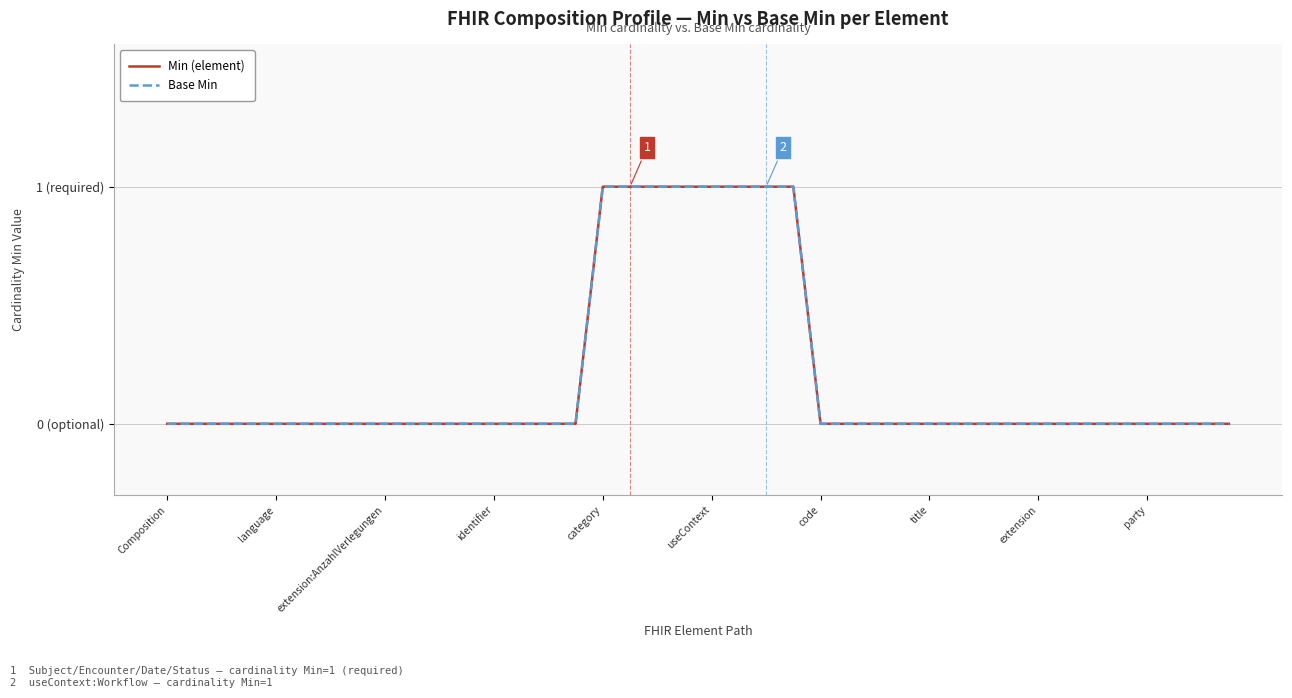

Does the chart have visible grid lines?

Yes